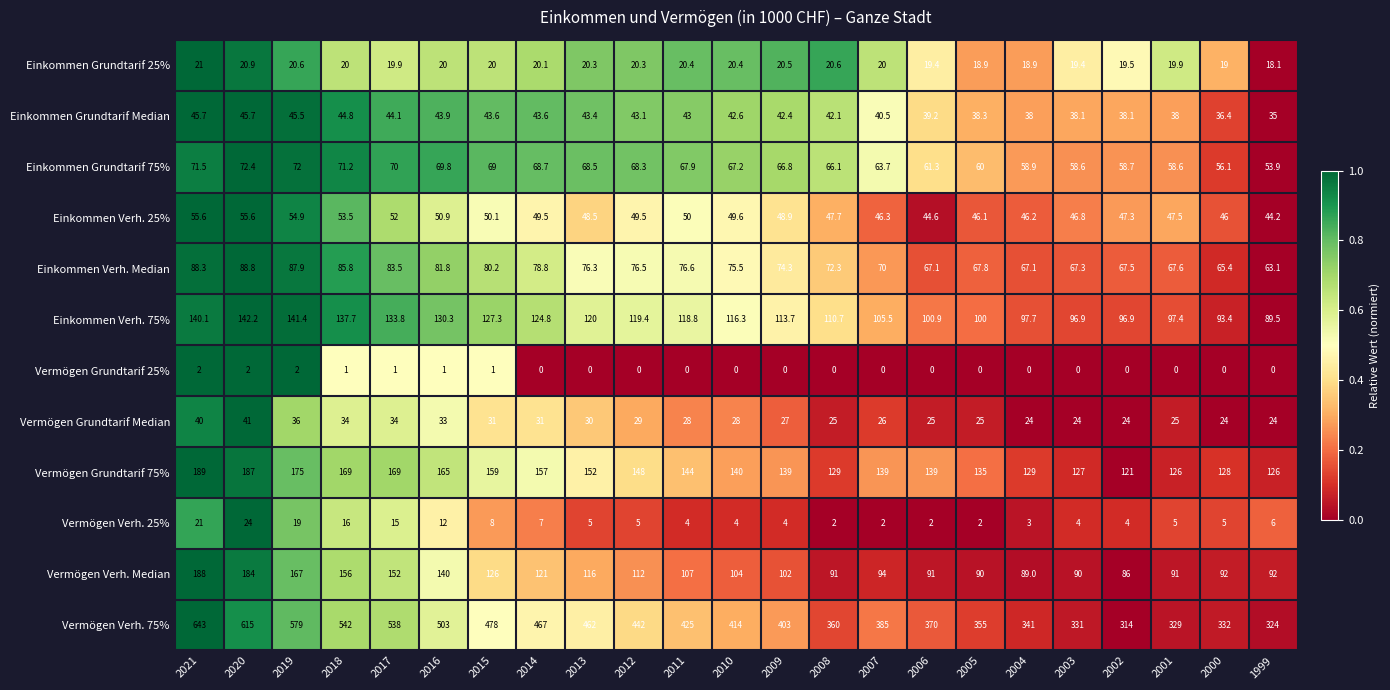

Is it true that Einkommen Verh. 75% equals 50.9 at 2005?

False